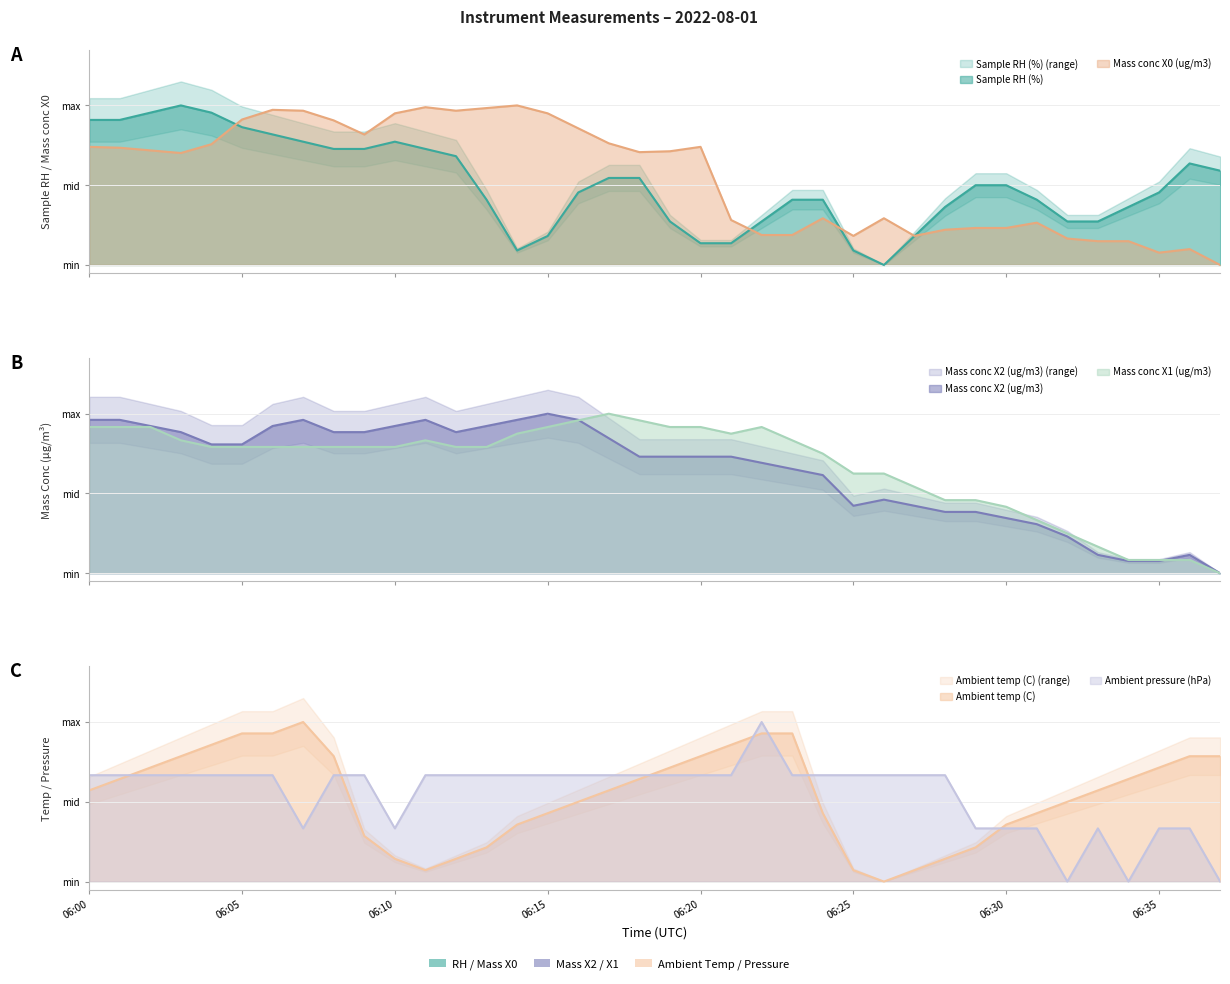

What is the maximum value for Ambient temp (C)?

1.0